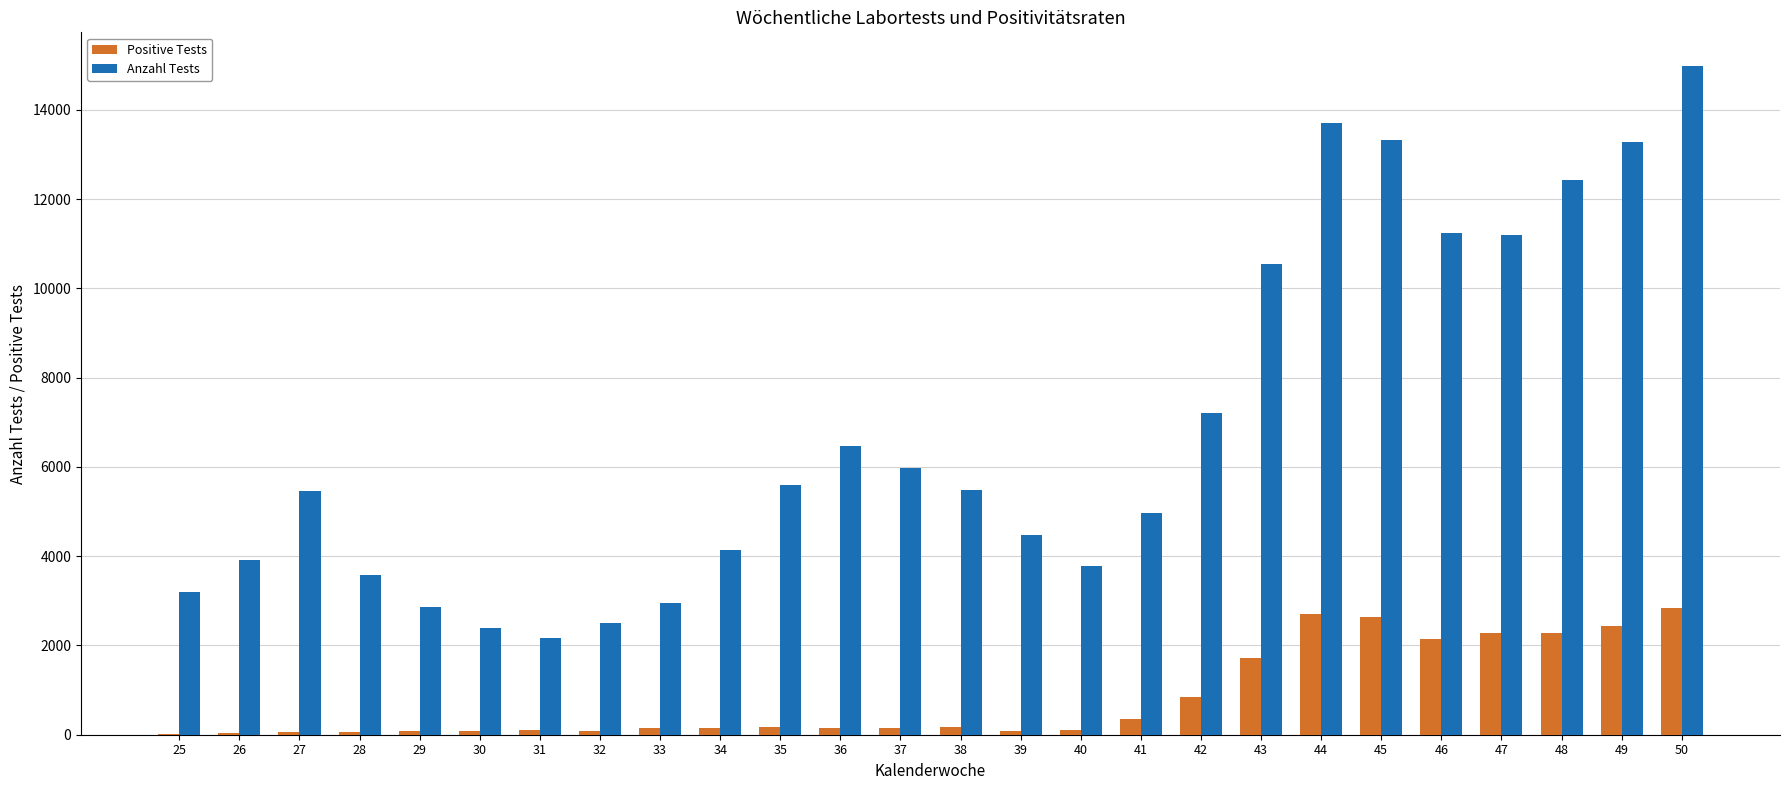

Which series has the largest total across all categories?

Anzahl Tests